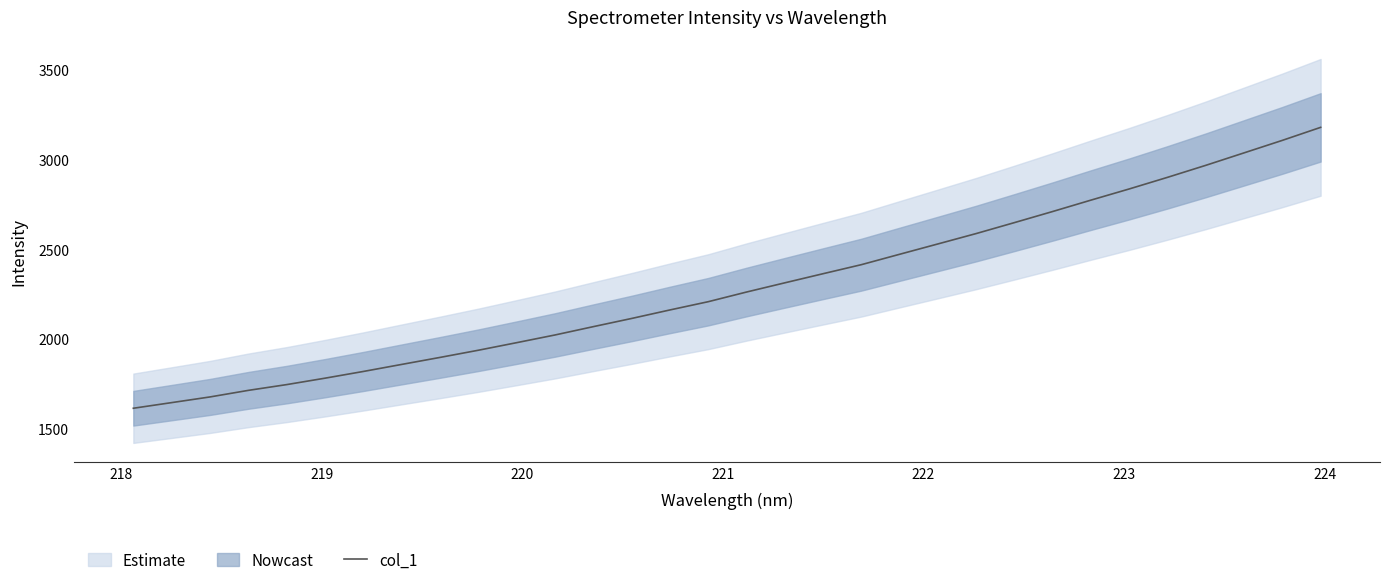

What is the minimum value for col_1?

1612.4